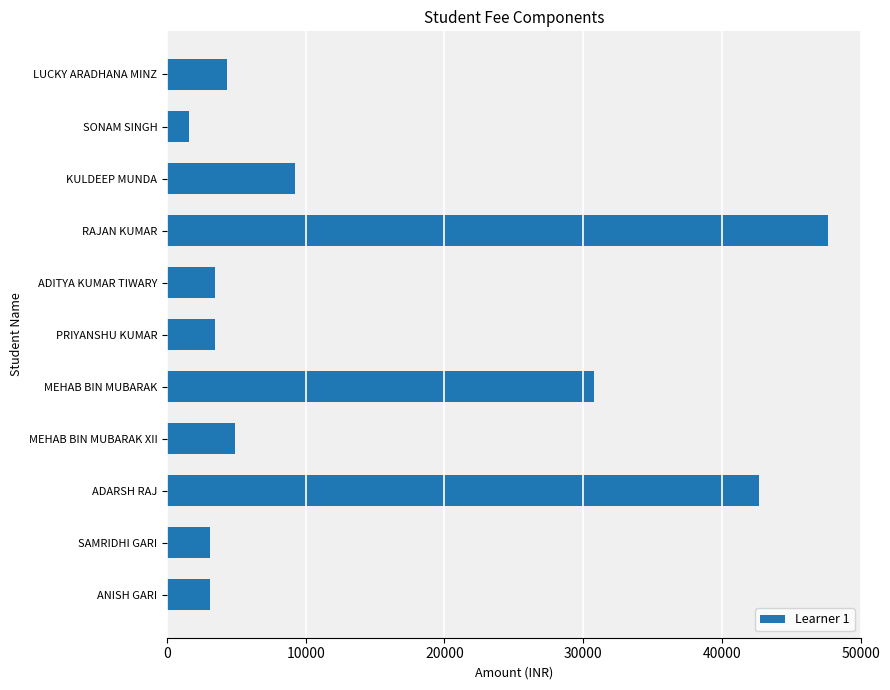

What is the difference between the maximum and minimum values?

46050